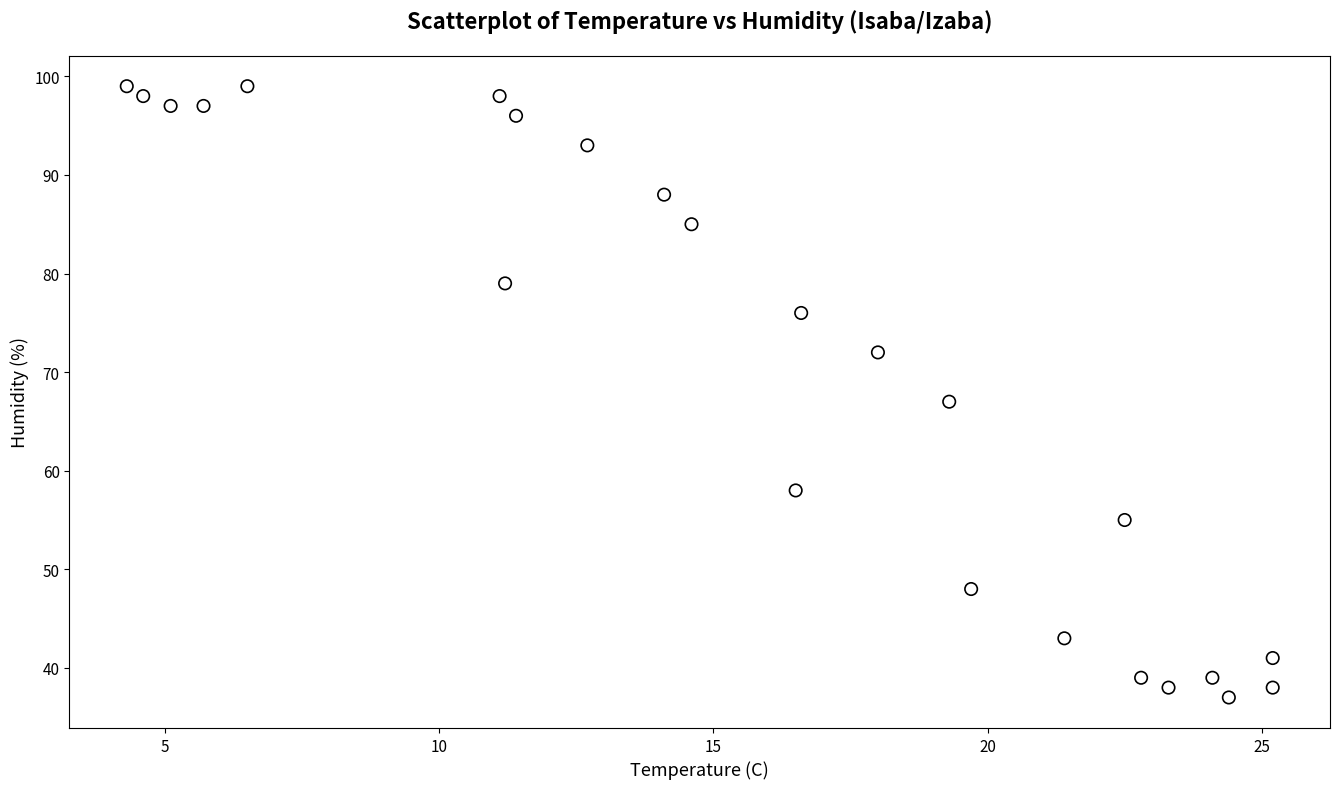

What Y value in the scatter plot is closest to 68?

67